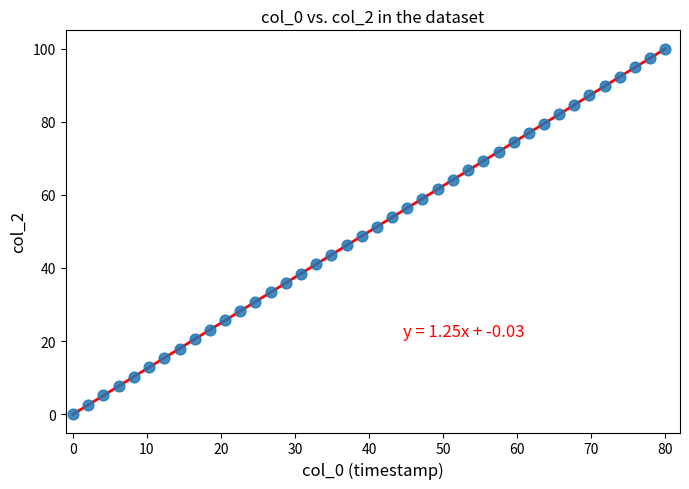

What is the range of X values (max minus min)?

80.0